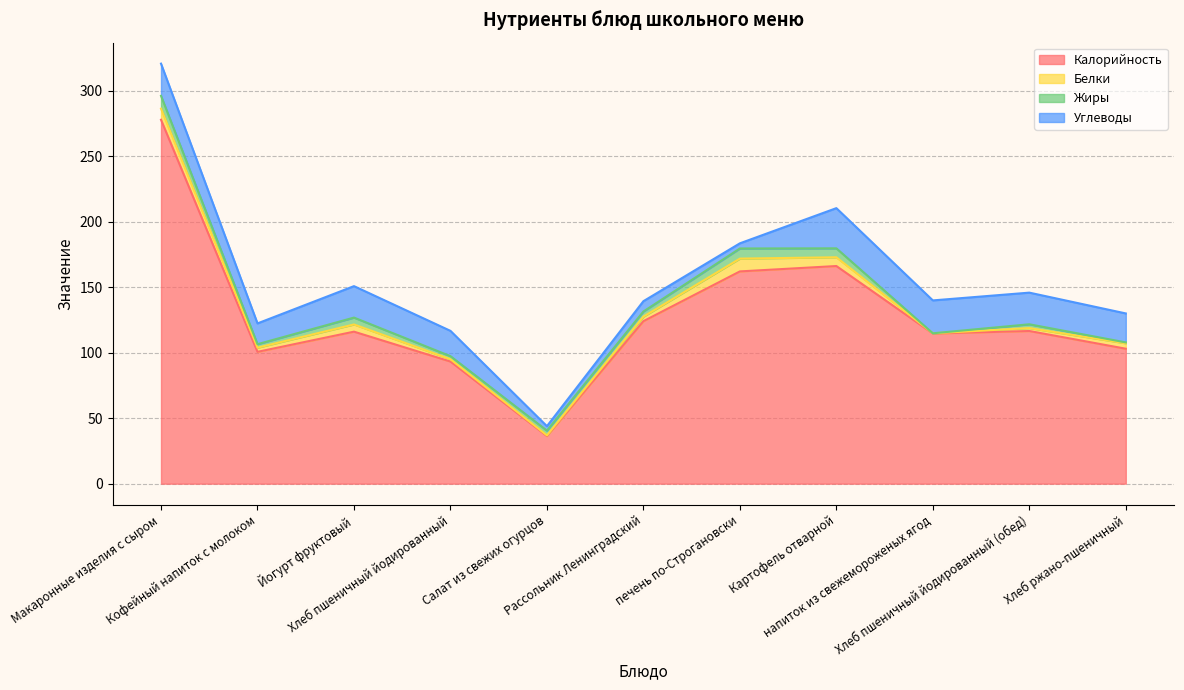

What is the value of the Углеводы point at the 2nd from the left?

15.8